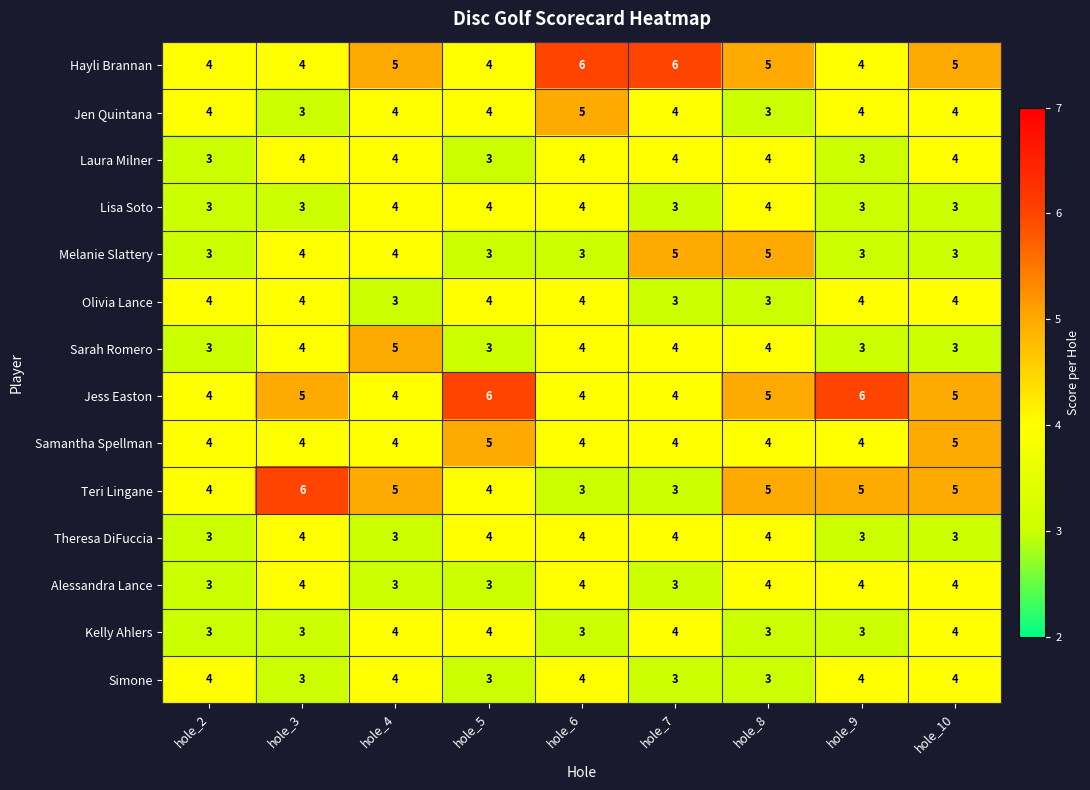

The Sarah Romero series shows 4 at hole_6. True or false?

True